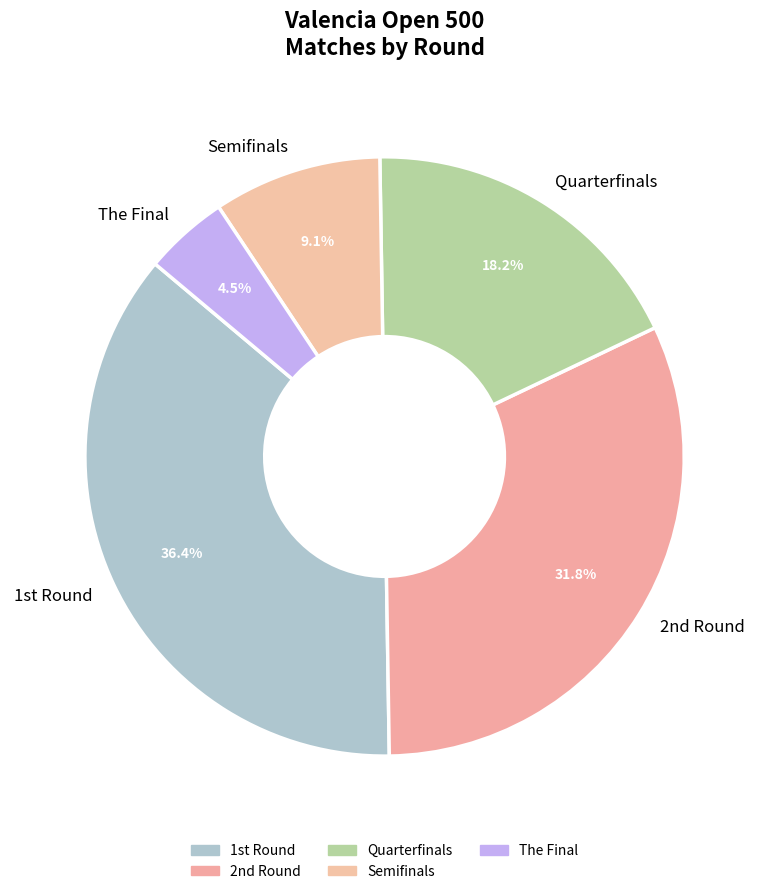

Rank the categories by value from highest to lowest.

1st Round, 2nd Round, Quarterfinals, Semifinals, The Final